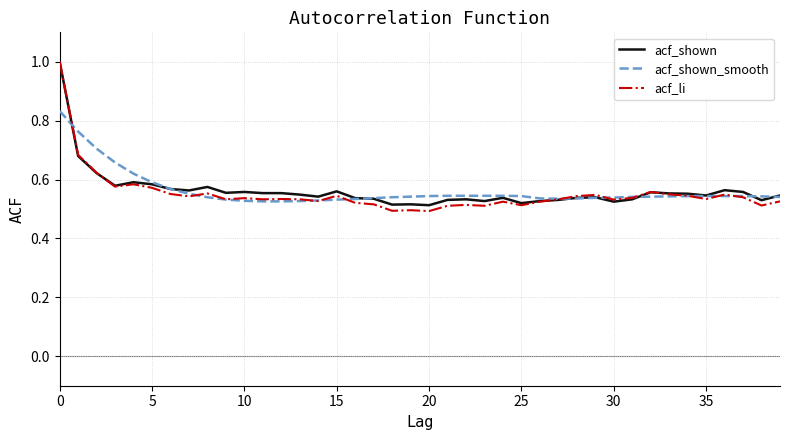

What is the greatest value displayed?

1.0